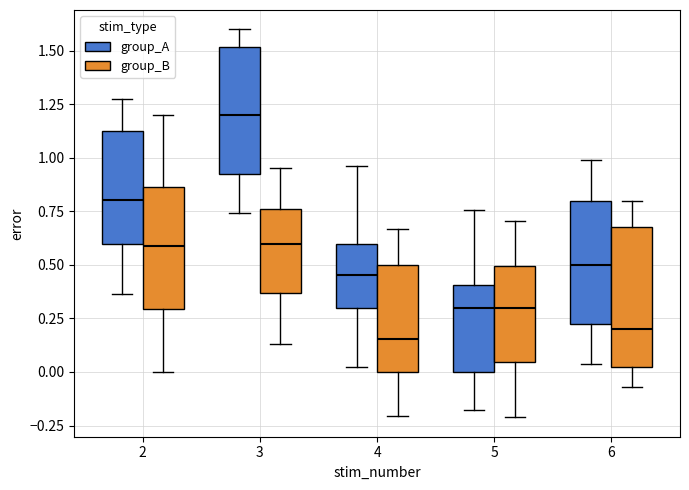

Reading left to right, transcribe this box plot: for each box, give where its median line is, the range the box spans, and where its two whiskers end, as read against the y-axis. The values are not printed on the chart, so give them approximately, as read against the axis.

2 (group_A): median 0.80, box 0.60 to 1.10, whiskers 0.35 to 1.30
2 (group_B): median 0.60, box 0.30 to 0.85, whiskers 0.00 to 1.20
3 (group_A): median 1.20, box 0.90 to 1.50, whiskers 0.75 to 1.60
3 (group_B): median 0.60, box 0.35 to 0.75, whiskers 0.15 to 0.95
4 (group_A): median 0.45, box 0.30 to 0.60, whiskers 0.00 to 0.95
4 (group_B): median 0.15, box 0.00 to 0.50, whiskers -0.20 to 0.65
5 (group_A): median 0.30, box 0.00 to 0.40, whiskers -0.20 to 0.75
5 (group_B): median 0.30, box 0.05 to 0.50, whiskers -0.20 to 0.70
6 (group_A): median 0.50, box 0.20 to 0.80, whiskers 0.05 to 1.00
6 (group_B): median 0.20, box 0.05 to 0.70, whiskers -0.05 to 0.80